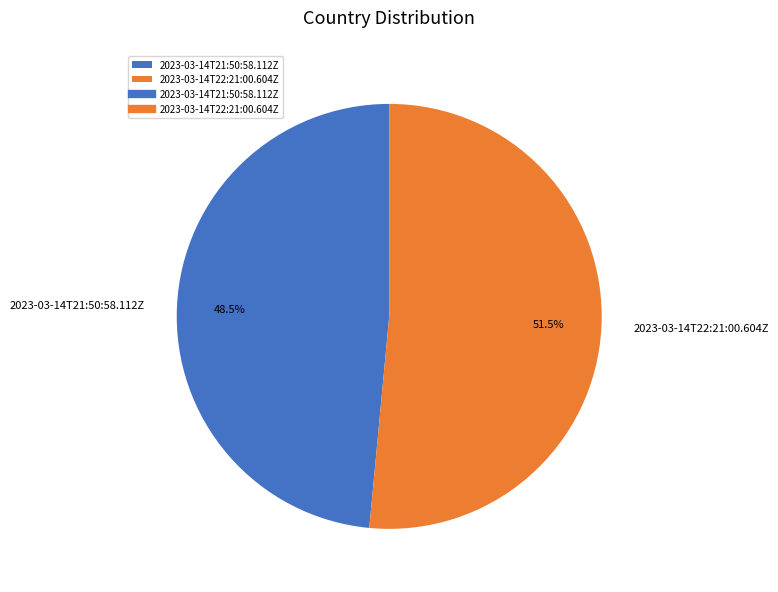

Is there any slice that represents more than half of the pie?

Yes